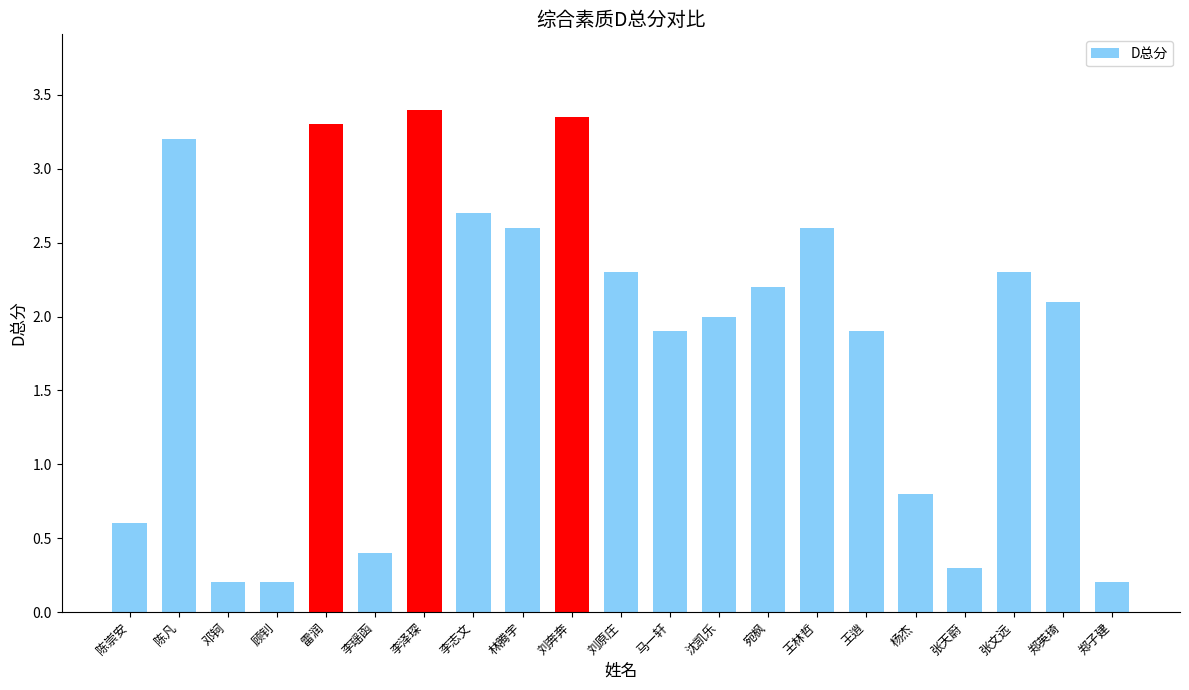

What is the ratio of the value at 李泽琛 to the value at 张文远?

1.5